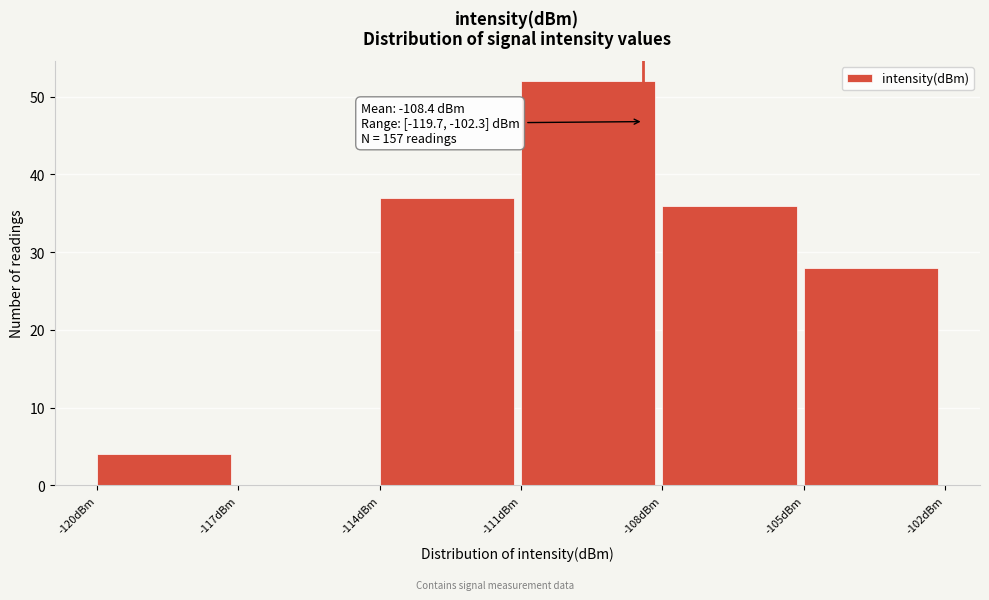

Over which range of the x-axis is the bar tallest?

-111 to -108